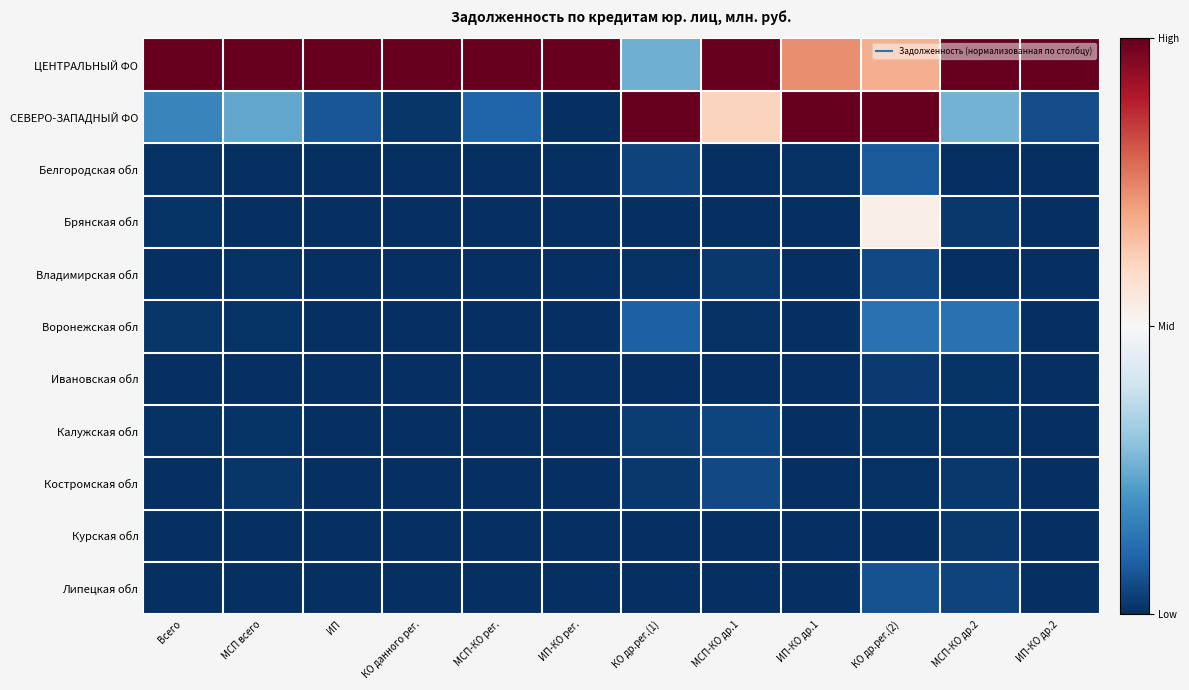

Which series has the largest total across all categories?

ЦЕНТРАЛЬНЫЙ ФО